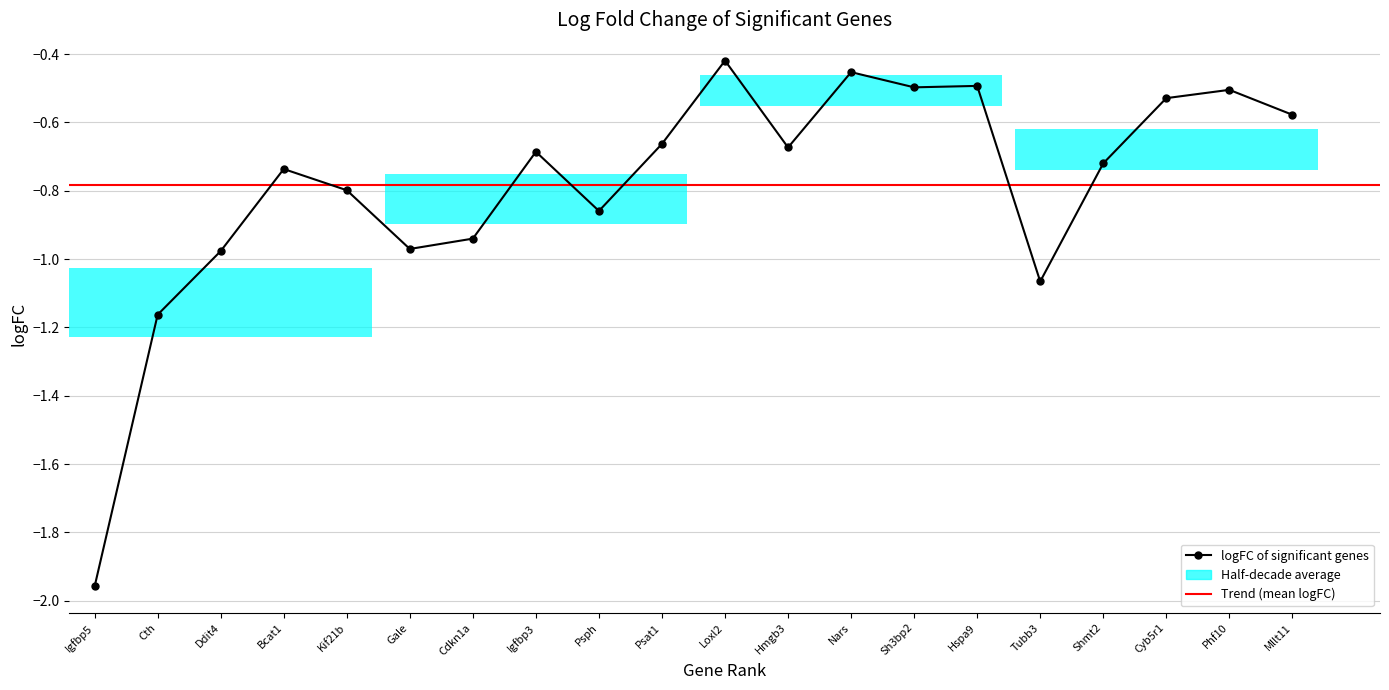

What is the maximum value shown in the chart?

-0.4